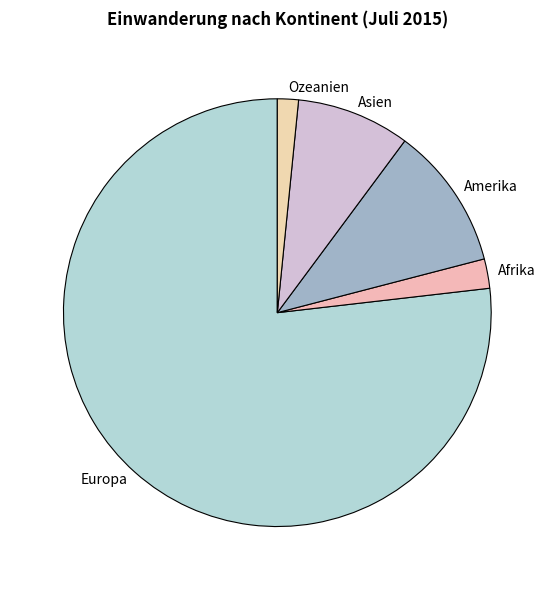

Is it true that Europa is 77% of the pie?

True